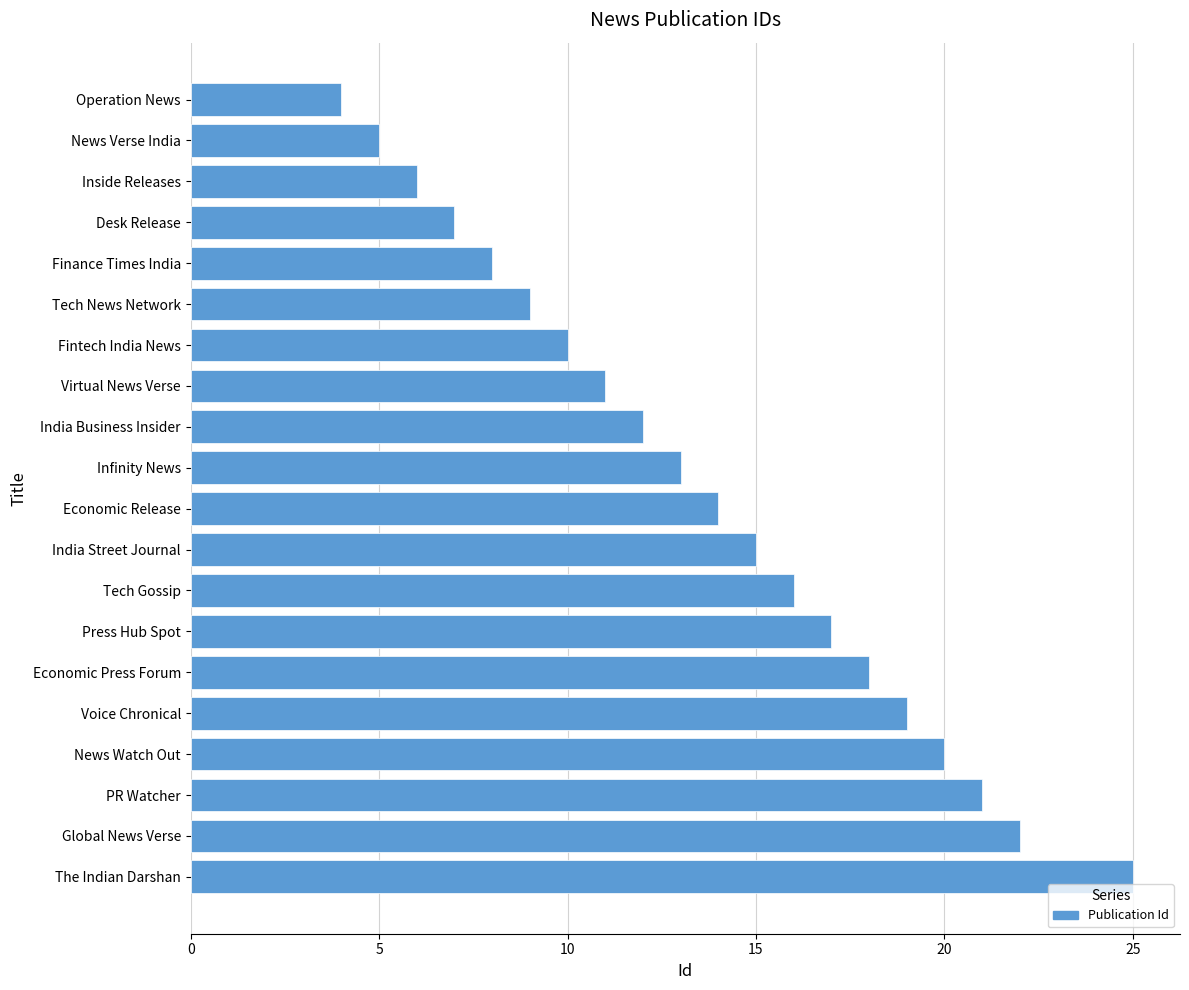

How many distinct data groups are displayed?

1